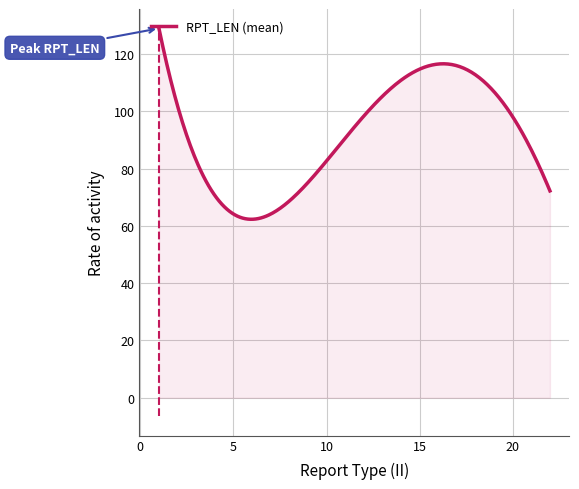

What is the smallest value displayed?

62.3